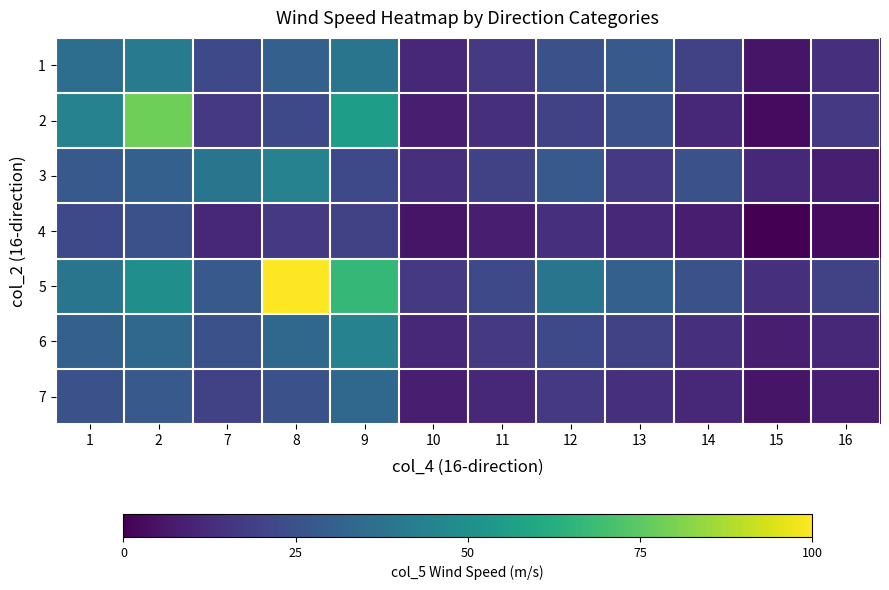

Reading left to right, transcribe all the data shown in this chart.

1: 1=36.1	2=41.7	7=22.2	8=30.6	9=38.9	10=11.1	11=16.7	12=25.0	13=27.8	14=19.4	15=5.6	16=13.9
2: 1=44.4	2=77.8	7=16.7	8=22.2	9=55.6	10=8.3	11=13.9	12=19.4	13=25.0	14=11.1	15=2.8	16=16.7
3: 1=27.8	2=30.6	7=38.9	8=44.4	9=22.2	10=13.9	11=19.4	12=27.8	13=16.7	14=25.0	15=11.1	16=8.3
4: 1=22.2	2=25.0	7=11.1	8=16.7	9=19.4	10=5.6	11=8.3	12=13.9	13=11.1	14=8.3	15=0.0	16=2.8
5: 1=38.9	2=50.0	7=27.8	8=100.0	9=66.7	10=16.7	11=22.2	12=38.9	13=30.6	14=25.0	15=13.9	16=19.4
6: 1=30.6	2=33.3	7=25.0	8=33.3	9=44.4	10=11.1	11=16.7	12=22.2	13=19.4	14=13.9	15=8.3	16=11.1
7: 1=25.0	2=27.8	7=19.4	8=25.0	9=33.3	10=8.3	11=11.1	12=16.7	13=13.9	14=11.1	15=5.6	16=8.3